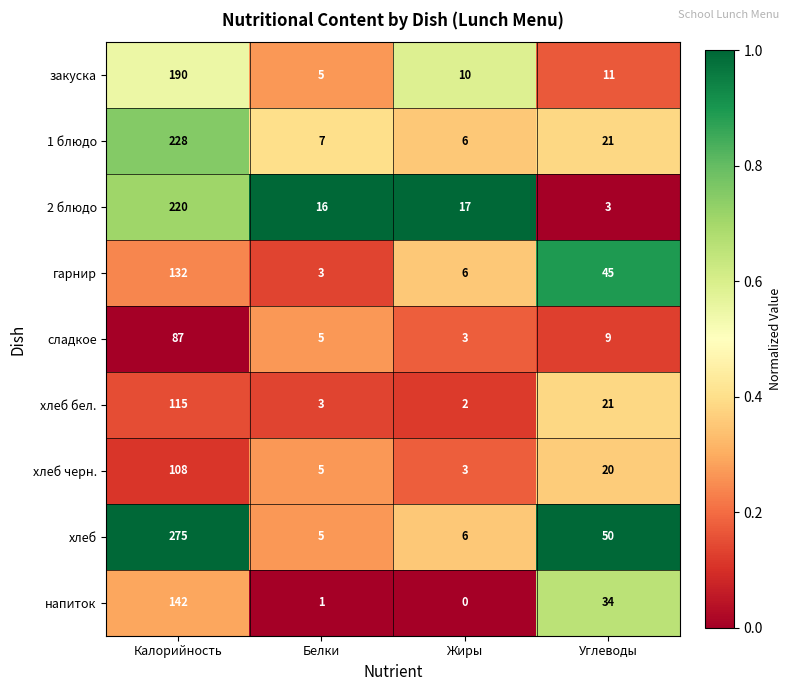

What is the sum of the хлеб values at Углеводы and Калорийность?

325